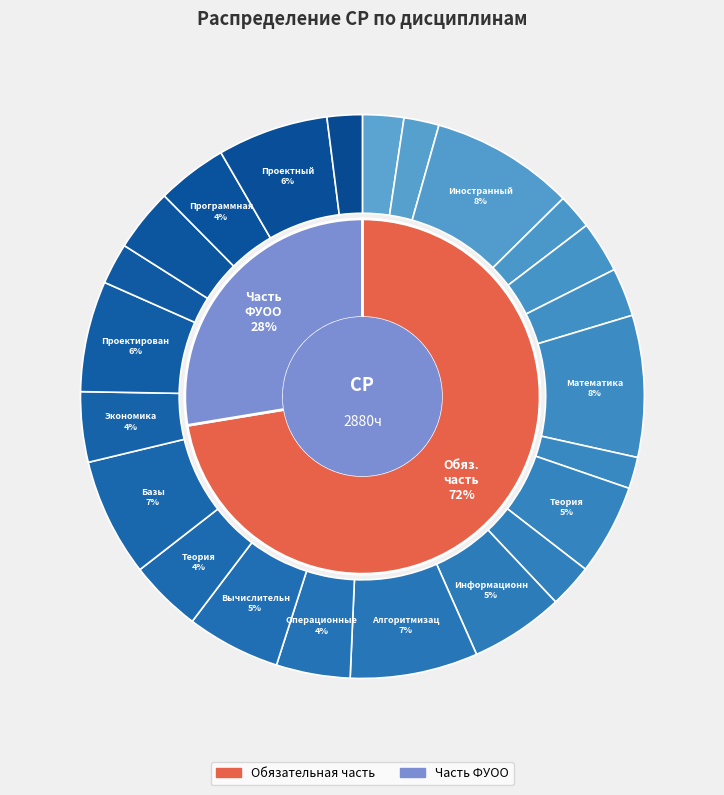

What is the ratio of the value at Экономика фирмы to the value at Программная инженерия?

1.0